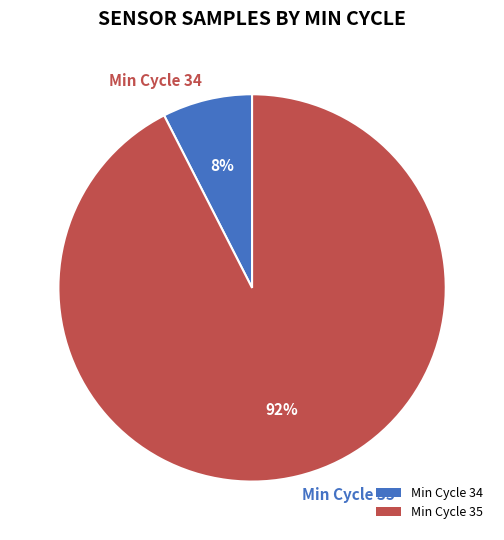

Combined, do Min Cycle 35 and Min Cycle 34 account for over 50%?

Yes